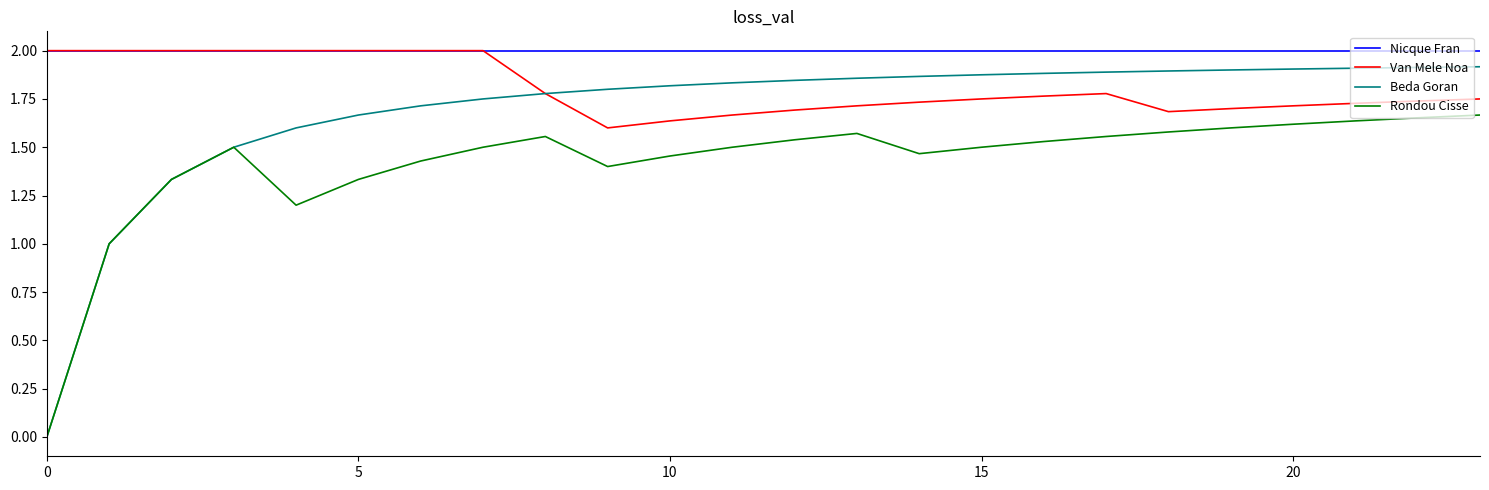

Which series has the largest total across all categories?

Nicque Fran